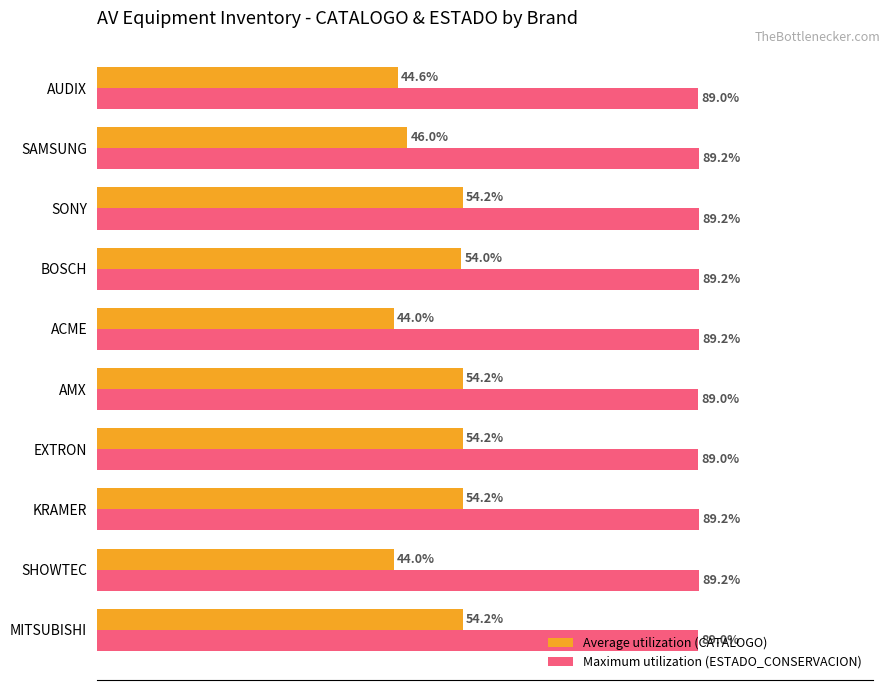

List the series in order of their peak value, highest first.

Maximum utilization (ESTADO_CONSERVACION), Average utilization (CATALOGO)